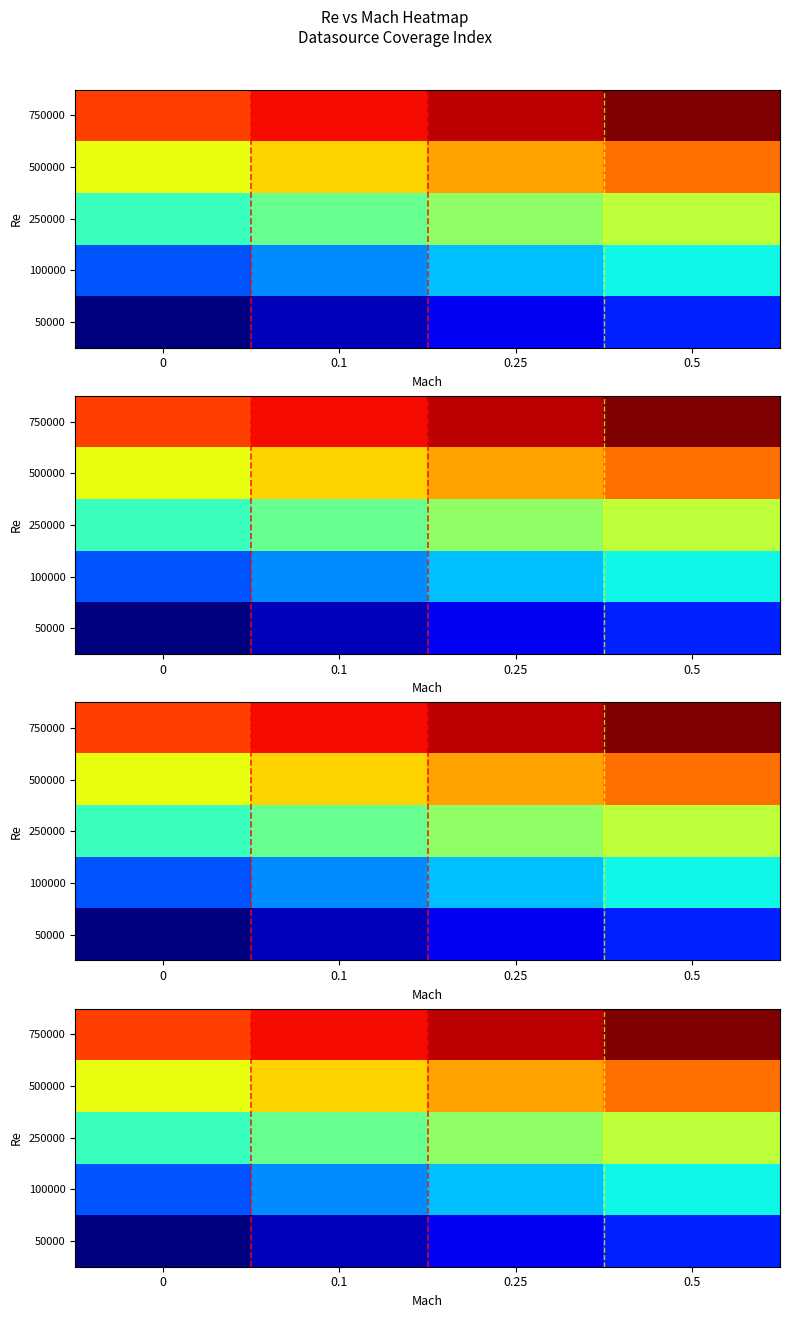

Where does the 50000 series first go above 7?

0.5